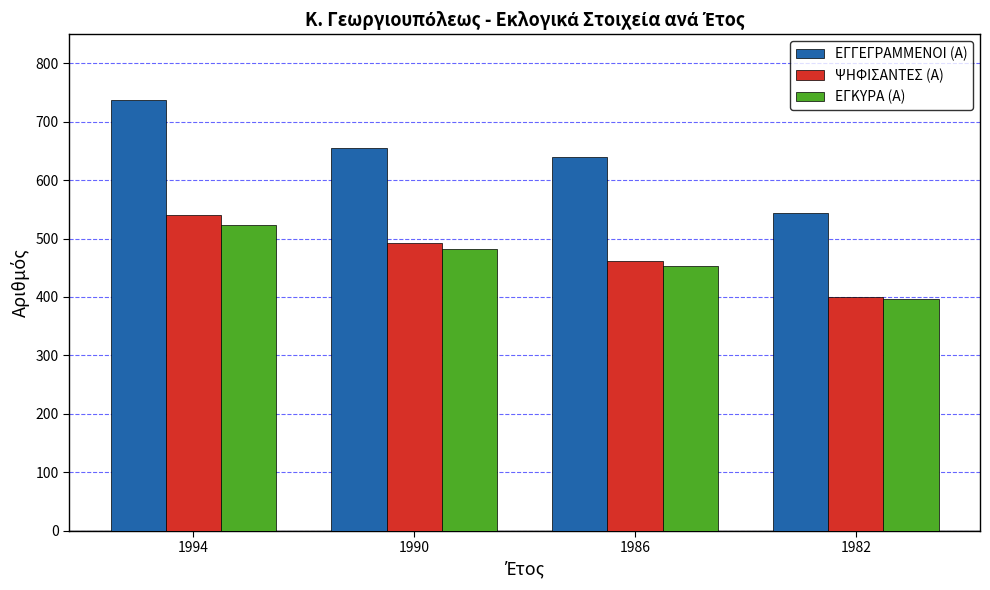

Between 1994 and 1982, which series saw the biggest shift?

ΕΓΓΕΓΡΑΜΜΕΝΟΙ (Α)